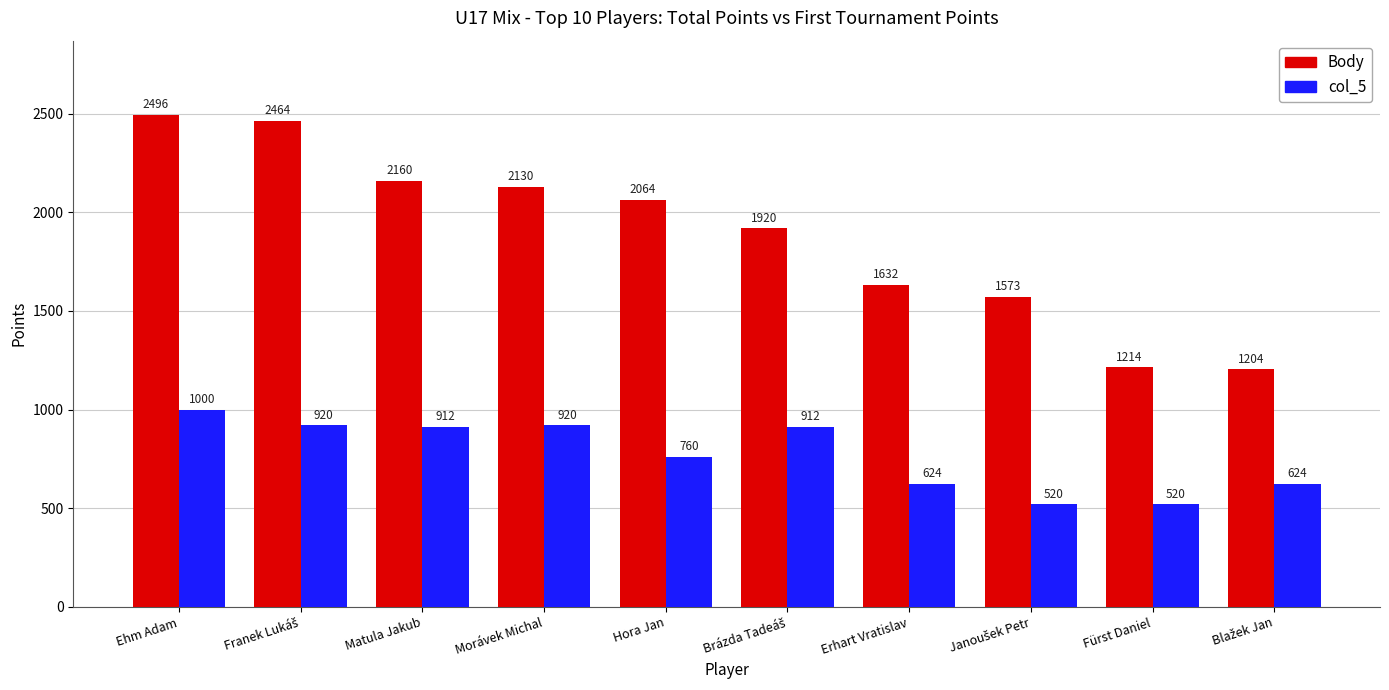

Which series has the largest total across all categories?

Body